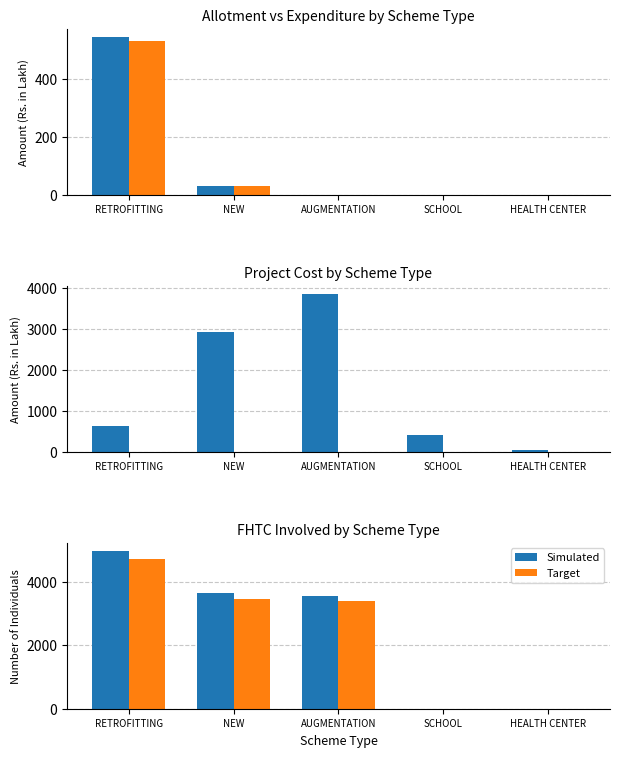

Count the number of categories in the chart.

5